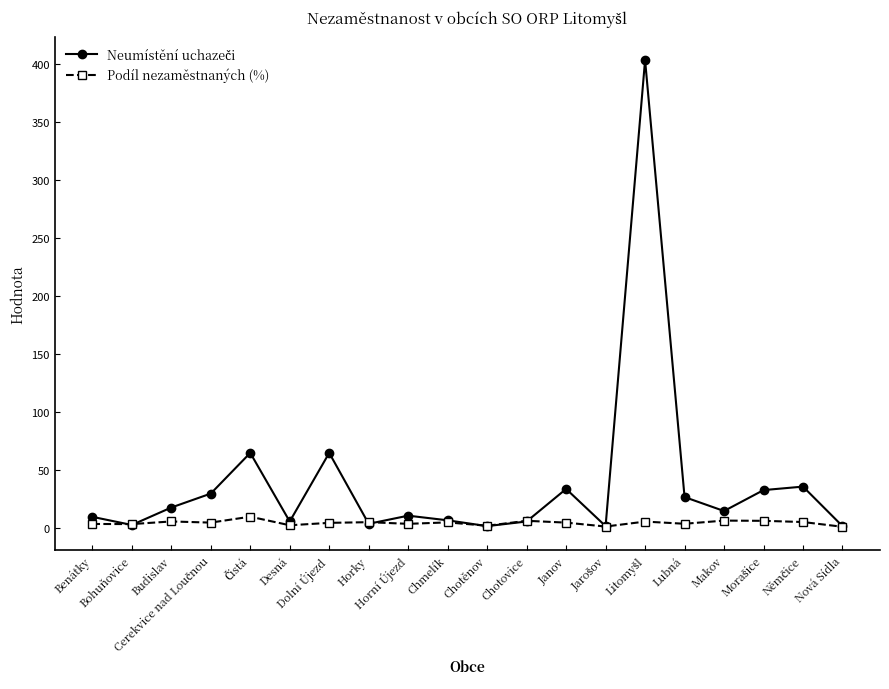

True or false: Podíl nezaměstnaných (%) has more than 0 points higher than both neighbors.

True